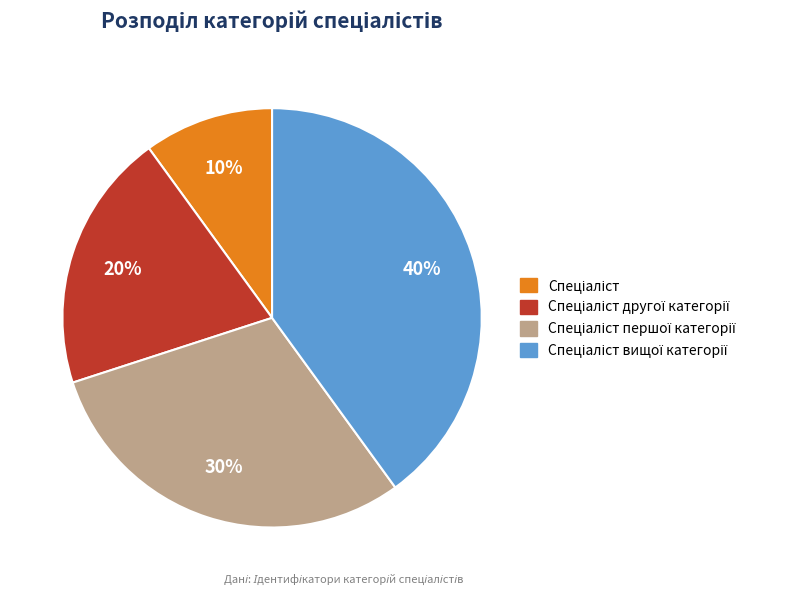

Is there a majority slice in this chart?

No